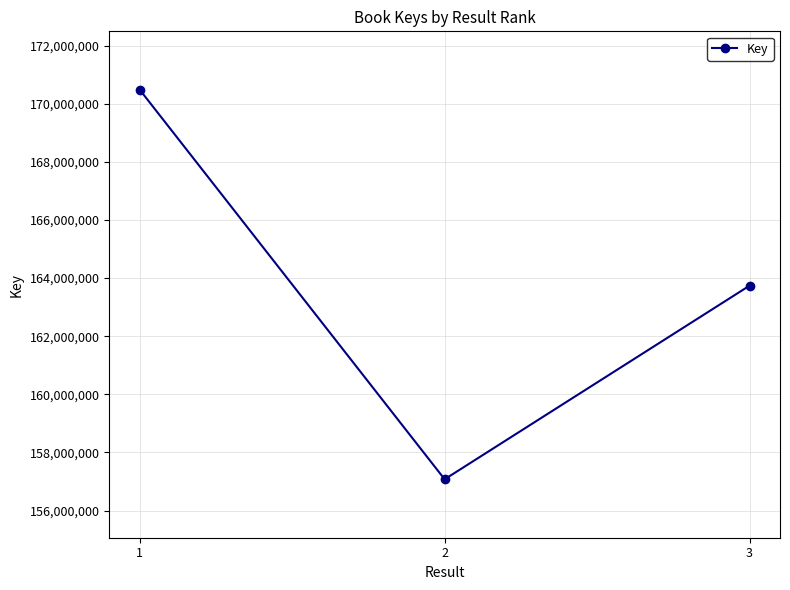

Reading left to right, extract all data points from this chart.

1=170484217	2=157075256	3=163739941